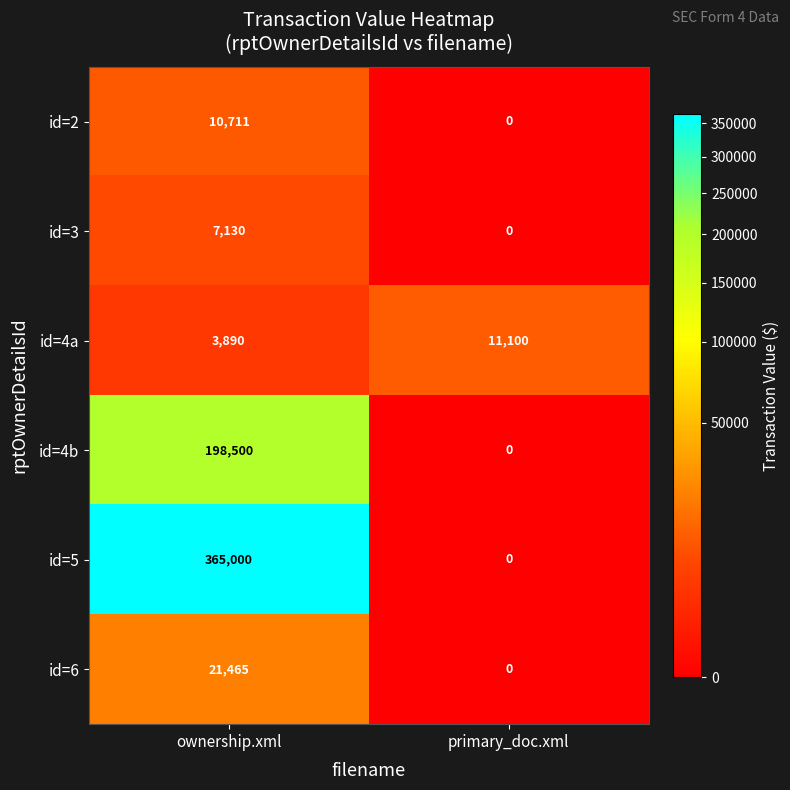

At which category does the chart reach its minimum across all series?

primary_doc.xml